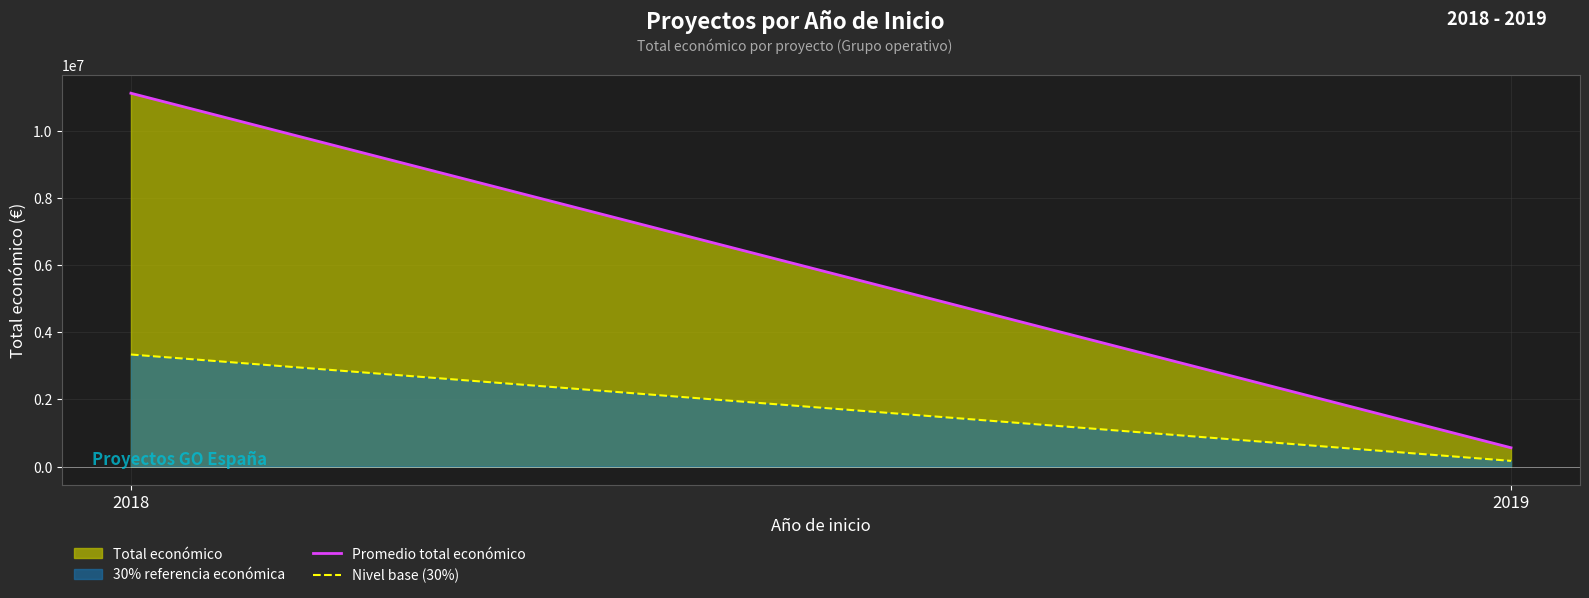

How many lines are shown in the chart?

2